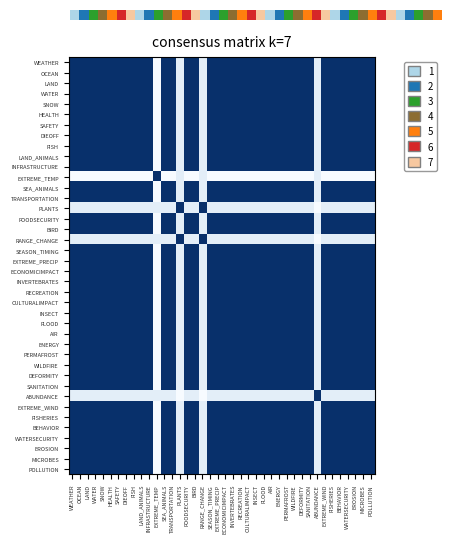

Reading left to right, list all the values displayed in this chart.

WEATHER: WEATHER=1.0	OCEAN=1.0	LAND=1.0	WATER=1.0	SNOW=1.0	HEALTH=1.0	SAFETY=1.0	DIEOFF=1.0	FISH=1.0	LAND_ANIMALS=1.0	INFRASTRUCTURE=1.0	EXTREME_TEMP=0.0	SEA_ANIMALS=1.0	TRANSPORTATION=1.0	PLANTS=0.1	FOODSECURITY=1.0	BIRD=1.0	RANGE_CHANGE=0.1	SEASON_TIMING=1.0	EXTREME_PRECIP=1.0	ECONOMICIMPACT=1.0	INVERTEBRATES=1.0	RECREATION=1.0	CULTURALIMPACT=1.0	INSECT=1.0	FLOOD=1.0	AIR=1.0	ENERGY=1.0	PERMAFROST=1.0	WILDFIRE=1.0	DEFORMITY=1.0	SANITATION=1.0	ABUNDANCE=0.1	EXTREME_WIND=1.0	FISHERIES=1.0	BEHAVIOR=1.0	WATERSECURITY=1.0	EROSION=1.0	MICROBES=1.0	POLLUTION=1.0
OCEAN: WEATHER=1.0	OCEAN=1.0	LAND=1.0	WATER=1.0	SNOW=1.0	HEALTH=1.0	SAFETY=1.0	DIEOFF=1.0	FISH=1.0	LAND_ANIMALS=1.0	INFRASTRUCTURE=1.0	EXTREME_TEMP=0.0	SEA_ANIMALS=1.0	TRANSPORTATION=1.0	PLANTS=0.1	FOODSECURITY=1.0	BIRD=1.0	RANGE_CHANGE=0.1	SEASON_TIMING=1.0	EXTREME_PRECIP=1.0	ECONOMICIMPACT=1.0	INVERTEBRATES=1.0	RECREATION=1.0	CULTURALIMPACT=1.0	INSECT=1.0	FLOOD=1.0	AIR=1.0	ENERGY=1.0	PERMAFROST=1.0	WILDFIRE=1.0	DEFORMITY=1.0	SANITATION=1.0	ABUNDANCE=0.1	EXTREME_WIND=1.0	FISHERIES=1.0	BEHAVIOR=1.0	WATERSECURITY=1.0	EROSION=1.0	MICROBES=1.0	POLLUTION=1.0
LAND: WEATHER=1.0	OCEAN=1.0	LAND=1.0	WATER=1.0	SNOW=1.0	HEALTH=1.0	SAFETY=1.0	DIEOFF=1.0	FISH=1.0	LAND_ANIMALS=1.0	INFRASTRUCTURE=1.0	EXTREME_TEMP=0.0	SEA_ANIMALS=1.0	TRANSPORTATION=1.0	PLANTS=0.1	FOODSECURITY=1.0	BIRD=1.0	RANGE_CHANGE=0.1	SEASON_TIMING=1.0	EXTREME_PRECIP=1.0	ECONOMICIMPACT=1.0	INVERTEBRATES=1.0	RECREATION=1.0	CULTURALIMPACT=1.0	INSECT=1.0	FLOOD=1.0	AIR=1.0	ENERGY=1.0	PERMAFROST=1.0	WILDFIRE=1.0	DEFORMITY=1.0	SANITATION=1.0	ABUNDANCE=0.1	EXTREME_WIND=1.0	FISHERIES=1.0	BEHAVIOR=1.0	WATERSECURITY=1.0	EROSION=1.0	MICROBES=1.0	POLLUTION=1.0
WATER: WEATHER=1.0	OCEAN=1.0	LAND=1.0	WATER=1.0	SNOW=1.0	HEALTH=1.0	SAFETY=1.0	DIEOFF=1.0	FISH=1.0	LAND_ANIMALS=1.0	INFRASTRUCTURE=1.0	EXTREME_TEMP=0.0	SEA_ANIMALS=1.0	TRANSPORTATION=1.0	PLANTS=0.1	FOODSECURITY=1.0	BIRD=1.0	RANGE_CHANGE=0.1	SEASON_TIMING=1.0	EXTREME_PRECIP=1.0	ECONOMICIMPACT=1.0	INVERTEBRATES=1.0	RECREATION=1.0	CULTURALIMPACT=1.0	INSECT=1.0	FLOOD=1.0	AIR=1.0	ENERGY=1.0	PERMAFROST=1.0	WILDFIRE=1.0	DEFORMITY=1.0	SANITATION=1.0	ABUNDANCE=0.1	EXTREME_WIND=1.0	FISHERIES=1.0	BEHAVIOR=1.0	WATERSECURITY=1.0	EROSION=1.0	MICROBES=1.0	POLLUTION=1.0
SNOW: WEATHER=1.0	OCEAN=1.0	LAND=1.0	WATER=1.0	SNOW=1.0	HEALTH=1.0	SAFETY=1.0	DIEOFF=1.0	FISH=1.0	LAND_ANIMALS=1.0	INFRASTRUCTURE=1.0	EXTREME_TEMP=0.0	SEA_ANIMALS=1.0	TRANSPORTATION=1.0	PLANTS=0.1	FOODSECURITY=1.0	BIRD=1.0	RANGE_CHANGE=0.1	SEASON_TIMING=1.0	EXTREME_PRECIP=1.0	ECONOMICIMPACT=1.0	INVERTEBRATES=1.0	RECREATION=1.0	CULTURALIMPACT=1.0	INSECT=1.0	FLOOD=1.0	AIR=1.0	ENERGY=1.0	PERMAFROST=1.0	WILDFIRE=1.0	DEFORMITY=1.0	SANITATION=1.0	ABUNDANCE=0.1	EXTREME_WIND=1.0	FISHERIES=1.0	BEHAVIOR=1.0	WATERSECURITY=1.0	EROSION=1.0	MICROBES=1.0	POLLUTION=1.0
HEALTH: WEATHER=1.0	OCEAN=1.0	LAND=1.0	WATER=1.0	SNOW=1.0	HEALTH=1.0	SAFETY=1.0	DIEOFF=1.0	FISH=1.0	LAND_ANIMALS=1.0	INFRASTRUCTURE=1.0	EXTREME_TEMP=0.0	SEA_ANIMALS=1.0	TRANSPORTATION=1.0	PLANTS=0.1	FOODSECURITY=1.0	BIRD=1.0	RANGE_CHANGE=0.1	SEASON_TIMING=1.0	EXTREME_PRECIP=1.0	ECONOMICIMPACT=1.0	INVERTEBRATES=1.0	RECREATION=1.0	CULTURALIMPACT=1.0	INSECT=1.0	FLOOD=1.0	AIR=1.0	ENERGY=1.0	PERMAFROST=1.0	WILDFIRE=1.0	DEFORMITY=1.0	SANITATION=1.0	ABUNDANCE=0.1	EXTREME_WIND=1.0	FISHERIES=1.0	BEHAVIOR=1.0	WATERSECURITY=1.0	EROSION=1.0	MICROBES=1.0	POLLUTION=1.0
SAFETY: WEATHER=1.0	OCEAN=1.0	LAND=1.0	WATER=1.0	SNOW=1.0	HEALTH=1.0	SAFETY=1.0	DIEOFF=1.0	FISH=1.0	LAND_ANIMALS=1.0	INFRASTRUCTURE=1.0	EXTREME_TEMP=0.0	SEA_ANIMALS=1.0	TRANSPORTATION=1.0	PLANTS=0.1	FOODSECURITY=1.0	BIRD=1.0	RANGE_CHANGE=0.1	SEASON_TIMING=1.0	EXTREME_PRECIP=1.0	ECONOMICIMPACT=1.0	INVERTEBRATES=1.0	RECREATION=1.0	CULTURALIMPACT=1.0	INSECT=1.0	FLOOD=1.0	AIR=1.0	ENERGY=1.0	PERMAFROST=1.0	WILDFIRE=1.0	DEFORMITY=1.0	SANITATION=1.0	ABUNDANCE=0.1	EXTREME_WIND=1.0	FISHERIES=1.0	BEHAVIOR=1.0	WATERSECURITY=1.0	EROSION=1.0	MICROBES=1.0	POLLUTION=1.0
DIEOFF: WEATHER=1.0	OCEAN=1.0	LAND=1.0	WATER=1.0	SNOW=1.0	HEALTH=1.0	SAFETY=1.0	DIEOFF=1.0	FISH=1.0	LAND_ANIMALS=1.0	INFRASTRUCTURE=1.0	EXTREME_TEMP=0.0	SEA_ANIMALS=1.0	TRANSPORTATION=1.0	PLANTS=0.1	FOODSECURITY=1.0	BIRD=1.0	RANGE_CHANGE=0.1	SEASON_TIMING=1.0	EXTREME_PRECIP=1.0	ECONOMICIMPACT=1.0	INVERTEBRATES=1.0	RECREATION=1.0	CULTURALIMPACT=1.0	INSECT=1.0	FLOOD=1.0	AIR=1.0	ENERGY=1.0	PERMAFROST=1.0	WILDFIRE=1.0	DEFORMITY=1.0	SANITATION=1.0	ABUNDANCE=0.1	EXTREME_WIND=1.0	FISHERIES=1.0	BEHAVIOR=1.0	WATERSECURITY=1.0	EROSION=1.0	MICROBES=1.0	POLLUTION=1.0
FISH: WEATHER=1.0	OCEAN=1.0	LAND=1.0	WATER=1.0	SNOW=1.0	HEALTH=1.0	SAFETY=1.0	DIEOFF=1.0	FISH=1.0	LAND_ANIMALS=1.0	INFRASTRUCTURE=1.0	EXTREME_TEMP=0.0	SEA_ANIMALS=1.0	TRANSPORTATION=1.0	PLANTS=0.1	FOODSECURITY=1.0	BIRD=1.0	RANGE_CHANGE=0.1	SEASON_TIMING=1.0	EXTREME_PRECIP=1.0	ECONOMICIMPACT=1.0	INVERTEBRATES=1.0	RECREATION=1.0	CULTURALIMPACT=1.0	INSECT=1.0	FLOOD=1.0	AIR=1.0	ENERGY=1.0	PERMAFROST=1.0	WILDFIRE=1.0	DEFORMITY=1.0	SANITATION=1.0	ABUNDANCE=0.1	EXTREME_WIND=1.0	FISHERIES=1.0	BEHAVIOR=1.0	WATERSECURITY=1.0	EROSION=1.0	MICROBES=1.0	POLLUTION=1.0
LAND_ANIMALS: WEATHER=1.0	OCEAN=1.0	LAND=1.0	WATER=1.0	SNOW=1.0	HEALTH=1.0	SAFETY=1.0	DIEOFF=1.0	FISH=1.0	LAND_ANIMALS=1.0	INFRASTRUCTURE=1.0	EXTREME_TEMP=0.0	SEA_ANIMALS=1.0	TRANSPORTATION=1.0	PLANTS=0.1	FOODSECURITY=1.0	BIRD=1.0	RANGE_CHANGE=0.1	SEASON_TIMING=1.0	EXTREME_PRECIP=1.0	ECONOMICIMPACT=1.0	INVERTEBRATES=1.0	RECREATION=1.0	CULTURALIMPACT=1.0	INSECT=1.0	FLOOD=1.0	AIR=1.0	ENERGY=1.0	PERMAFROST=1.0	WILDFIRE=1.0	DEFORMITY=1.0	SANITATION=1.0	ABUNDANCE=0.1	EXTREME_WIND=1.0	FISHERIES=1.0	BEHAVIOR=1.0	WATERSECURITY=1.0	EROSION=1.0	MICROBES=1.0	POLLUTION=1.0
INFRASTRUCTURE: WEATHER=1.0	OCEAN=1.0	LAND=1.0	WATER=1.0	SNOW=1.0	HEALTH=1.0	SAFETY=1.0	DIEOFF=1.0	FISH=1.0	LAND_ANIMALS=1.0	INFRASTRUCTURE=1.0	EXTREME_TEMP=0.0	SEA_ANIMALS=1.0	TRANSPORTATION=1.0	PLANTS=0.1	FOODSECURITY=1.0	BIRD=1.0	RANGE_CHANGE=0.1	SEASON_TIMING=1.0	EXTREME_PRECIP=1.0	ECONOMICIMPACT=1.0	INVERTEBRATES=1.0	RECREATION=1.0	CULTURALIMPACT=1.0	INSECT=1.0	FLOOD=1.0	AIR=1.0	ENERGY=1.0	PERMAFROST=1.0	WILDFIRE=1.0	DEFORMITY=1.0	SANITATION=1.0	ABUNDANCE=0.1	EXTREME_WIND=1.0	FISHERIES=1.0	BEHAVIOR=1.0	WATERSECURITY=1.0	EROSION=1.0	MICROBES=1.0	POLLUTION=1.0
EXTREME_TEMP: WEATHER=0.0	OCEAN=0.0	LAND=0.0	WATER=0.0	SNOW=0.0	HEALTH=0.0	SAFETY=0.0	DIEOFF=0.0	FISH=0.0	LAND_ANIMALS=0.0	INFRASTRUCTURE=0.0	EXTREME_TEMP=1.0	SEA_ANIMALS=0.0	TRANSPORTATION=0.0	PLANTS=0.1	FOODSECURITY=0.0	BIRD=0.0	RANGE_CHANGE=0.1	SEASON_TIMING=0.0	EXTREME_PRECIP=0.0	ECONOMICIMPACT=0.0	INVERTEBRATES=0.0	RECREATION=0.0	CULTURALIMPACT=0.0	INSECT=0.0	FLOOD=0.0	AIR=0.0	ENERGY=0.0	PERMAFROST=0.0	WILDFIRE=0.0	DEFORMITY=0.0	SANITATION=0.0	ABUNDANCE=0.1	EXTREME_WIND=0.0	FISHERIES=0.0	BEHAVIOR=0.0	WATERSECURITY=0.0	EROSION=0.0	MICROBES=0.0	POLLUTION=0.0
SEA_ANIMALS: WEATHER=1.0	OCEAN=1.0	LAND=1.0	WATER=1.0	SNOW=1.0	HEALTH=1.0	SAFETY=1.0	DIEOFF=1.0	FISH=1.0	LAND_ANIMALS=1.0	INFRASTRUCTURE=1.0	EXTREME_TEMP=0.0	SEA_ANIMALS=1.0	TRANSPORTATION=1.0	PLANTS=0.1	FOODSECURITY=1.0	BIRD=1.0	RANGE_CHANGE=0.1	SEASON_TIMING=1.0	EXTREME_PRECIP=1.0	ECONOMICIMPACT=1.0	INVERTEBRATES=1.0	RECREATION=1.0	CULTURALIMPACT=1.0	INSECT=1.0	FLOOD=1.0	AIR=1.0	ENERGY=1.0	PERMAFROST=1.0	WILDFIRE=1.0	DEFORMITY=1.0	SANITATION=1.0	ABUNDANCE=0.1	EXTREME_WIND=1.0	FISHERIES=1.0	BEHAVIOR=1.0	WATERSECURITY=1.0	EROSION=1.0	MICROBES=1.0	POLLUTION=1.0
TRANSPORTATION: WEATHER=1.0	OCEAN=1.0	LAND=1.0	WATER=1.0	SNOW=1.0	HEALTH=1.0	SAFETY=1.0	DIEOFF=1.0	FISH=1.0	LAND_ANIMALS=1.0	INFRASTRUCTURE=1.0	EXTREME_TEMP=0.0	SEA_ANIMALS=1.0	TRANSPORTATION=1.0	PLANTS=0.1	FOODSECURITY=1.0	BIRD=1.0	RANGE_CHANGE=0.1	SEASON_TIMING=1.0	EXTREME_PRECIP=1.0	ECONOMICIMPACT=1.0	INVERTEBRATES=1.0	RECREATION=1.0	CULTURALIMPACT=1.0	INSECT=1.0	FLOOD=1.0	AIR=1.0	ENERGY=1.0	PERMAFROST=1.0	WILDFIRE=1.0	DEFORMITY=1.0	SANITATION=1.0	ABUNDANCE=0.1	EXTREME_WIND=1.0	FISHERIES=1.0	BEHAVIOR=1.0	WATERSECURITY=1.0	EROSION=1.0	MICROBES=1.0	POLLUTION=1.0
PLANTS: WEATHER=0.1	OCEAN=0.1	LAND=0.1	WATER=0.1	SNOW=0.1	HEALTH=0.1	SAFETY=0.1	DIEOFF=0.1	FISH=0.1	LAND_ANIMALS=0.1	INFRASTRUCTURE=0.1	EXTREME_TEMP=0.1	SEA_ANIMALS=0.1	TRANSPORTATION=0.1	PLANTS=1.0	FOODSECURITY=0.1	BIRD=0.1	RANGE_CHANGE=1.0	SEASON_TIMING=0.1	EXTREME_PRECIP=0.1	ECONOMICIMPACT=0.1	INVERTEBRATES=0.1	RECREATION=0.1	CULTURALIMPACT=0.1	INSECT=0.1	FLOOD=0.1	AIR=0.1	ENERGY=0.1	PERMAFROST=0.1	WILDFIRE=0.1	DEFORMITY=0.1	SANITATION=0.1	ABUNDANCE=0.0	EXTREME_WIND=0.1	FISHERIES=0.1	BEHAVIOR=0.1	WATERSECURITY=0.1	EROSION=0.1	MICROBES=0.1	POLLUTION=0.1
FOODSECURITY: WEATHER=1.0	OCEAN=1.0	LAND=1.0	WATER=1.0	SNOW=1.0	HEALTH=1.0	SAFETY=1.0	DIEOFF=1.0	FISH=1.0	LAND_ANIMALS=1.0	INFRASTRUCTURE=1.0	EXTREME_TEMP=0.0	SEA_ANIMALS=1.0	TRANSPORTATION=1.0	PLANTS=0.1	FOODSECURITY=1.0	BIRD=1.0	RANGE_CHANGE=0.1	SEASON_TIMING=1.0	EXTREME_PRECIP=1.0	ECONOMICIMPACT=1.0	INVERTEBRATES=1.0	RECREATION=1.0	CULTURALIMPACT=1.0	INSECT=1.0	FLOOD=1.0	AIR=1.0	ENERGY=1.0	PERMAFROST=1.0	WILDFIRE=1.0	DEFORMITY=1.0	SANITATION=1.0	ABUNDANCE=0.1	EXTREME_WIND=1.0	FISHERIES=1.0	BEHAVIOR=1.0	WATERSECURITY=1.0	EROSION=1.0	MICROBES=1.0	POLLUTION=1.0
BIRD: WEATHER=1.0	OCEAN=1.0	LAND=1.0	WATER=1.0	SNOW=1.0	HEALTH=1.0	SAFETY=1.0	DIEOFF=1.0	FISH=1.0	LAND_ANIMALS=1.0	INFRASTRUCTURE=1.0	EXTREME_TEMP=0.0	SEA_ANIMALS=1.0	TRANSPORTATION=1.0	PLANTS=0.1	FOODSECURITY=1.0	BIRD=1.0	RANGE_CHANGE=0.1	SEASON_TIMING=1.0	EXTREME_PRECIP=1.0	ECONOMICIMPACT=1.0	INVERTEBRATES=1.0	RECREATION=1.0	CULTURALIMPACT=1.0	INSECT=1.0	FLOOD=1.0	AIR=1.0	ENERGY=1.0	PERMAFROST=1.0	WILDFIRE=1.0	DEFORMITY=1.0	SANITATION=1.0	ABUNDANCE=0.1	EXTREME_WIND=1.0	FISHERIES=1.0	BEHAVIOR=1.0	WATERSECURITY=1.0	EROSION=1.0	MICROBES=1.0	POLLUTION=1.0
RANGE_CHANGE: WEATHER=0.1	OCEAN=0.1	LAND=0.1	WATER=0.1	SNOW=0.1	HEALTH=0.1	SAFETY=0.1	DIEOFF=0.1	FISH=0.1	LAND_ANIMALS=0.1	INFRASTRUCTURE=0.1	EXTREME_TEMP=0.1	SEA_ANIMALS=0.1	TRANSPORTATION=0.1	PLANTS=1.0	FOODSECURITY=0.1	BIRD=0.1	RANGE_CHANGE=1.0	SEASON_TIMING=0.1	EXTREME_PRECIP=0.1	ECONOMICIMPACT=0.1	INVERTEBRATES=0.1	RECREATION=0.1	CULTURALIMPACT=0.1	INSECT=0.1	FLOOD=0.1	AIR=0.1	ENERGY=0.1	PERMAFROST=0.1	WILDFIRE=0.1	DEFORMITY=0.1	SANITATION=0.1	ABUNDANCE=0.0	EXTREME_WIND=0.1	FISHERIES=0.1	BEHAVIOR=0.1	WATERSECURITY=0.1	EROSION=0.1	MICROBES=0.1	POLLUTION=0.1
SEASON_TIMING: WEATHER=1.0	OCEAN=1.0	LAND=1.0	WATER=1.0	SNOW=1.0	HEALTH=1.0	SAFETY=1.0	DIEOFF=1.0	FISH=1.0	LAND_ANIMALS=1.0	INFRASTRUCTURE=1.0	EXTREME_TEMP=0.0	SEA_ANIMALS=1.0	TRANSPORTATION=1.0	PLANTS=0.1	FOODSECURITY=1.0	BIRD=1.0	RANGE_CHANGE=0.1	SEASON_TIMING=1.0	EXTREME_PRECIP=1.0	ECONOMICIMPACT=1.0	INVERTEBRATES=1.0	RECREATION=1.0	CULTURALIMPACT=1.0	INSECT=1.0	FLOOD=1.0	AIR=1.0	ENERGY=1.0	PERMAFROST=1.0	WILDFIRE=1.0	DEFORMITY=1.0	SANITATION=1.0	ABUNDANCE=0.1	EXTREME_WIND=1.0	FISHERIES=1.0	BEHAVIOR=1.0	WATERSECURITY=1.0	EROSION=1.0	MICROBES=1.0	POLLUTION=1.0
EXTREME_PRECIP: WEATHER=1.0	OCEAN=1.0	LAND=1.0	WATER=1.0	SNOW=1.0	HEALTH=1.0	SAFETY=1.0	DIEOFF=1.0	FISH=1.0	LAND_ANIMALS=1.0	INFRASTRUCTURE=1.0	EXTREME_TEMP=0.0	SEA_ANIMALS=1.0	TRANSPORTATION=1.0	PLANTS=0.1	FOODSECURITY=1.0	BIRD=1.0	RANGE_CHANGE=0.1	SEASON_TIMING=1.0	EXTREME_PRECIP=1.0	ECONOMICIMPACT=1.0	INVERTEBRATES=1.0	RECREATION=1.0	CULTURALIMPACT=1.0	INSECT=1.0	FLOOD=1.0	AIR=1.0	ENERGY=1.0	PERMAFROST=1.0	WILDFIRE=1.0	DEFORMITY=1.0	SANITATION=1.0	ABUNDANCE=0.1	EXTREME_WIND=1.0	FISHERIES=1.0	BEHAVIOR=1.0	WATERSECURITY=1.0	EROSION=1.0	MICROBES=1.0	POLLUTION=1.0
ECONOMICIMPACT: WEATHER=1.0	OCEAN=1.0	LAND=1.0	WATER=1.0	SNOW=1.0	HEALTH=1.0	SAFETY=1.0	DIEOFF=1.0	FISH=1.0	LAND_ANIMALS=1.0	INFRASTRUCTURE=1.0	EXTREME_TEMP=0.0	SEA_ANIMALS=1.0	TRANSPORTATION=1.0	PLANTS=0.1	FOODSECURITY=1.0	BIRD=1.0	RANGE_CHANGE=0.1	SEASON_TIMING=1.0	EXTREME_PRECIP=1.0	ECONOMICIMPACT=1.0	INVERTEBRATES=1.0	RECREATION=1.0	CULTURALIMPACT=1.0	INSECT=1.0	FLOOD=1.0	AIR=1.0	ENERGY=1.0	PERMAFROST=1.0	WILDFIRE=1.0	DEFORMITY=1.0	SANITATION=1.0	ABUNDANCE=0.1	EXTREME_WIND=1.0	FISHERIES=1.0	BEHAVIOR=1.0	WATERSECURITY=1.0	EROSION=1.0	MICROBES=1.0	POLLUTION=1.0
INVERTEBRATES: WEATHER=1.0	OCEAN=1.0	LAND=1.0	WATER=1.0	SNOW=1.0	HEALTH=1.0	SAFETY=1.0	DIEOFF=1.0	FISH=1.0	LAND_ANIMALS=1.0	INFRASTRUCTURE=1.0	EXTREME_TEMP=0.0	SEA_ANIMALS=1.0	TRANSPORTATION=1.0	PLANTS=0.1	FOODSECURITY=1.0	BIRD=1.0	RANGE_CHANGE=0.1	SEASON_TIMING=1.0	EXTREME_PRECIP=1.0	ECONOMICIMPACT=1.0	INVERTEBRATES=1.0	RECREATION=1.0	CULTURALIMPACT=1.0	INSECT=1.0	FLOOD=1.0	AIR=1.0	ENERGY=1.0	PERMAFROST=1.0	WILDFIRE=1.0	DEFORMITY=1.0	SANITATION=1.0	ABUNDANCE=0.1	EXTREME_WIND=1.0	FISHERIES=1.0	BEHAVIOR=1.0	WATERSECURITY=1.0	EROSION=1.0	MICROBES=1.0	POLLUTION=1.0
RECREATION: WEATHER=1.0	OCEAN=1.0	LAND=1.0	WATER=1.0	SNOW=1.0	HEALTH=1.0	SAFETY=1.0	DIEOFF=1.0	FISH=1.0	LAND_ANIMALS=1.0	INFRASTRUCTURE=1.0	EXTREME_TEMP=0.0	SEA_ANIMALS=1.0	TRANSPORTATION=1.0	PLANTS=0.1	FOODSECURITY=1.0	BIRD=1.0	RANGE_CHANGE=0.1	SEASON_TIMING=1.0	EXTREME_PRECIP=1.0	ECONOMICIMPACT=1.0	INVERTEBRATES=1.0	RECREATION=1.0	CULTURALIMPACT=1.0	INSECT=1.0	FLOOD=1.0	AIR=1.0	ENERGY=1.0	PERMAFROST=1.0	WILDFIRE=1.0	DEFORMITY=1.0	SANITATION=1.0	ABUNDANCE=0.1	EXTREME_WIND=1.0	FISHERIES=1.0	BEHAVIOR=1.0	WATERSECURITY=1.0	EROSION=1.0	MICROBES=1.0	POLLUTION=1.0
CULTURALIMPACT: WEATHER=1.0	OCEAN=1.0	LAND=1.0	WATER=1.0	SNOW=1.0	HEALTH=1.0	SAFETY=1.0	DIEOFF=1.0	FISH=1.0	LAND_ANIMALS=1.0	INFRASTRUCTURE=1.0	EXTREME_TEMP=0.0	SEA_ANIMALS=1.0	TRANSPORTATION=1.0	PLANTS=0.1	FOODSECURITY=1.0	BIRD=1.0	RANGE_CHANGE=0.1	SEASON_TIMING=1.0	EXTREME_PRECIP=1.0	ECONOMICIMPACT=1.0	INVERTEBRATES=1.0	RECREATION=1.0	CULTURALIMPACT=1.0	INSECT=1.0	FLOOD=1.0	AIR=1.0	ENERGY=1.0	PERMAFROST=1.0	WILDFIRE=1.0	DEFORMITY=1.0	SANITATION=1.0	ABUNDANCE=0.1	EXTREME_WIND=1.0	FISHERIES=1.0	BEHAVIOR=1.0	WATERSECURITY=1.0	EROSION=1.0	MICROBES=1.0	POLLUTION=1.0
INSECT: WEATHER=1.0	OCEAN=1.0	LAND=1.0	WATER=1.0	SNOW=1.0	HEALTH=1.0	SAFETY=1.0	DIEOFF=1.0	FISH=1.0	LAND_ANIMALS=1.0	INFRASTRUCTURE=1.0	EXTREME_TEMP=0.0	SEA_ANIMALS=1.0	TRANSPORTATION=1.0	PLANTS=0.1	FOODSECURITY=1.0	BIRD=1.0	RANGE_CHANGE=0.1	SEASON_TIMING=1.0	EXTREME_PRECIP=1.0	ECONOMICIMPACT=1.0	INVERTEBRATES=1.0	RECREATION=1.0	CULTURALIMPACT=1.0	INSECT=1.0	FLOOD=1.0	AIR=1.0	ENERGY=1.0	PERMAFROST=1.0	WILDFIRE=1.0	DEFORMITY=1.0	SANITATION=1.0	ABUNDANCE=0.1	EXTREME_WIND=1.0	FISHERIES=1.0	BEHAVIOR=1.0	WATERSECURITY=1.0	EROSION=1.0	MICROBES=1.0	POLLUTION=1.0
FLOOD: WEATHER=1.0	OCEAN=1.0	LAND=1.0	WATER=1.0	SNOW=1.0	HEALTH=1.0	SAFETY=1.0	DIEOFF=1.0	FISH=1.0	LAND_ANIMALS=1.0	INFRASTRUCTURE=1.0	EXTREME_TEMP=0.0	SEA_ANIMALS=1.0	TRANSPORTATION=1.0	PLANTS=0.1	FOODSECURITY=1.0	BIRD=1.0	RANGE_CHANGE=0.1	SEASON_TIMING=1.0	EXTREME_PRECIP=1.0	ECONOMICIMPACT=1.0	INVERTEBRATES=1.0	RECREATION=1.0	CULTURALIMPACT=1.0	INSECT=1.0	FLOOD=1.0	AIR=1.0	ENERGY=1.0	PERMAFROST=1.0	WILDFIRE=1.0	DEFORMITY=1.0	SANITATION=1.0	ABUNDANCE=0.1	EXTREME_WIND=1.0	FISHERIES=1.0	BEHAVIOR=1.0	WATERSECURITY=1.0	EROSION=1.0	MICROBES=1.0	POLLUTION=1.0
AIR: WEATHER=1.0	OCEAN=1.0	LAND=1.0	WATER=1.0	SNOW=1.0	HEALTH=1.0	SAFETY=1.0	DIEOFF=1.0	FISH=1.0	LAND_ANIMALS=1.0	INFRASTRUCTURE=1.0	EXTREME_TEMP=0.0	SEA_ANIMALS=1.0	TRANSPORTATION=1.0	PLANTS=0.1	FOODSECURITY=1.0	BIRD=1.0	RANGE_CHANGE=0.1	SEASON_TIMING=1.0	EXTREME_PRECIP=1.0	ECONOMICIMPACT=1.0	INVERTEBRATES=1.0	RECREATION=1.0	CULTURALIMPACT=1.0	INSECT=1.0	FLOOD=1.0	AIR=1.0	ENERGY=1.0	PERMAFROST=1.0	WILDFIRE=1.0	DEFORMITY=1.0	SANITATION=1.0	ABUNDANCE=0.1	EXTREME_WIND=1.0	FISHERIES=1.0	BEHAVIOR=1.0	WATERSECURITY=1.0	EROSION=1.0	MICROBES=1.0	POLLUTION=1.0
ENERGY: WEATHER=1.0	OCEAN=1.0	LAND=1.0	WATER=1.0	SNOW=1.0	HEALTH=1.0	SAFETY=1.0	DIEOFF=1.0	FISH=1.0	LAND_ANIMALS=1.0	INFRASTRUCTURE=1.0	EXTREME_TEMP=0.0	SEA_ANIMALS=1.0	TRANSPORTATION=1.0	PLANTS=0.1	FOODSECURITY=1.0	BIRD=1.0	RANGE_CHANGE=0.1	SEASON_TIMING=1.0	EXTREME_PRECIP=1.0	ECONOMICIMPACT=1.0	INVERTEBRATES=1.0	RECREATION=1.0	CULTURALIMPACT=1.0	INSECT=1.0	FLOOD=1.0	AIR=1.0	ENERGY=1.0	PERMAFROST=1.0	WILDFIRE=1.0	DEFORMITY=1.0	SANITATION=1.0	ABUNDANCE=0.1	EXTREME_WIND=1.0	FISHERIES=1.0	BEHAVIOR=1.0	WATERSECURITY=1.0	EROSION=1.0	MICROBES=1.0	POLLUTION=1.0
PERMAFROST: WEATHER=1.0	OCEAN=1.0	LAND=1.0	WATER=1.0	SNOW=1.0	HEALTH=1.0	SAFETY=1.0	DIEOFF=1.0	FISH=1.0	LAND_ANIMALS=1.0	INFRASTRUCTURE=1.0	EXTREME_TEMP=0.0	SEA_ANIMALS=1.0	TRANSPORTATION=1.0	PLANTS=0.1	FOODSECURITY=1.0	BIRD=1.0	RANGE_CHANGE=0.1	SEASON_TIMING=1.0	EXTREME_PRECIP=1.0	ECONOMICIMPACT=1.0	INVERTEBRATES=1.0	RECREATION=1.0	CULTURALIMPACT=1.0	INSECT=1.0	FLOOD=1.0	AIR=1.0	ENERGY=1.0	PERMAFROST=1.0	WILDFIRE=1.0	DEFORMITY=1.0	SANITATION=1.0	ABUNDANCE=0.1	EXTREME_WIND=1.0	FISHERIES=1.0	BEHAVIOR=1.0	WATERSECURITY=1.0	EROSION=1.0	MICROBES=1.0	POLLUTION=1.0
WILDFIRE: WEATHER=1.0	OCEAN=1.0	LAND=1.0	WATER=1.0	SNOW=1.0	HEALTH=1.0	SAFETY=1.0	DIEOFF=1.0	FISH=1.0	LAND_ANIMALS=1.0	INFRASTRUCTURE=1.0	EXTREME_TEMP=0.0	SEA_ANIMALS=1.0	TRANSPORTATION=1.0	PLANTS=0.1	FOODSECURITY=1.0	BIRD=1.0	RANGE_CHANGE=0.1	SEASON_TIMING=1.0	EXTREME_PRECIP=1.0	ECONOMICIMPACT=1.0	INVERTEBRATES=1.0	RECREATION=1.0	CULTURALIMPACT=1.0	INSECT=1.0	FLOOD=1.0	AIR=1.0	ENERGY=1.0	PERMAFROST=1.0	WILDFIRE=1.0	DEFORMITY=1.0	SANITATION=1.0	ABUNDANCE=0.1	EXTREME_WIND=1.0	FISHERIES=1.0	BEHAVIOR=1.0	WATERSECURITY=1.0	EROSION=1.0	MICROBES=1.0	POLLUTION=1.0
DEFORMITY: WEATHER=1.0	OCEAN=1.0	LAND=1.0	WATER=1.0	SNOW=1.0	HEALTH=1.0	SAFETY=1.0	DIEOFF=1.0	FISH=1.0	LAND_ANIMALS=1.0	INFRASTRUCTURE=1.0	EXTREME_TEMP=0.0	SEA_ANIMALS=1.0	TRANSPORTATION=1.0	PLANTS=0.1	FOODSECURITY=1.0	BIRD=1.0	RANGE_CHANGE=0.1	SEASON_TIMING=1.0	EXTREME_PRECIP=1.0	ECONOMICIMPACT=1.0	INVERTEBRATES=1.0	RECREATION=1.0	CULTURALIMPACT=1.0	INSECT=1.0	FLOOD=1.0	AIR=1.0	ENERGY=1.0	PERMAFROST=1.0	WILDFIRE=1.0	DEFORMITY=1.0	SANITATION=1.0	ABUNDANCE=0.1	EXTREME_WIND=1.0	FISHERIES=1.0	BEHAVIOR=1.0	WATERSECURITY=1.0	EROSION=1.0	MICROBES=1.0	POLLUTION=1.0
SANITATION: WEATHER=1.0	OCEAN=1.0	LAND=1.0	WATER=1.0	SNOW=1.0	HEALTH=1.0	SAFETY=1.0	DIEOFF=1.0	FISH=1.0	LAND_ANIMALS=1.0	INFRASTRUCTURE=1.0	EXTREME_TEMP=0.0	SEA_ANIMALS=1.0	TRANSPORTATION=1.0	PLANTS=0.1	FOODSECURITY=1.0	BIRD=1.0	RANGE_CHANGE=0.1	SEASON_TIMING=1.0	EXTREME_PRECIP=1.0	ECONOMICIMPACT=1.0	INVERTEBRATES=1.0	RECREATION=1.0	CULTURALIMPACT=1.0	INSECT=1.0	FLOOD=1.0	AIR=1.0	ENERGY=1.0	PERMAFROST=1.0	WILDFIRE=1.0	DEFORMITY=1.0	SANITATION=1.0	ABUNDANCE=0.1	EXTREME_WIND=1.0	FISHERIES=1.0	BEHAVIOR=1.0	WATERSECURITY=1.0	EROSION=1.0	MICROBES=1.0	POLLUTION=1.0
ABUNDANCE: WEATHER=0.1	OCEAN=0.1	LAND=0.1	WATER=0.1	SNOW=0.1	HEALTH=0.1	SAFETY=0.1	DIEOFF=0.1	FISH=0.1	LAND_ANIMALS=0.1	INFRASTRUCTURE=0.1	EXTREME_TEMP=0.1	SEA_ANIMALS=0.1	TRANSPORTATION=0.1	PLANTS=0.0	FOODSECURITY=0.1	BIRD=0.1	RANGE_CHANGE=0.0	SEASON_TIMING=0.1	EXTREME_PRECIP=0.1	ECONOMICIMPACT=0.1	INVERTEBRATES=0.1	RECREATION=0.1	CULTURALIMPACT=0.1	INSECT=0.1	FLOOD=0.1	AIR=0.1	ENERGY=0.1	PERMAFROST=0.1	WILDFIRE=0.1	DEFORMITY=0.1	SANITATION=0.1	ABUNDANCE=1.0	EXTREME_WIND=0.1	FISHERIES=0.1	BEHAVIOR=0.1	WATERSECURITY=0.1	EROSION=0.1	MICROBES=0.1	POLLUTION=0.1
EXTREME_WIND: WEATHER=1.0	OCEAN=1.0	LAND=1.0	WATER=1.0	SNOW=1.0	HEALTH=1.0	SAFETY=1.0	DIEOFF=1.0	FISH=1.0	LAND_ANIMALS=1.0	INFRASTRUCTURE=1.0	EXTREME_TEMP=0.0	SEA_ANIMALS=1.0	TRANSPORTATION=1.0	PLANTS=0.1	FOODSECURITY=1.0	BIRD=1.0	RANGE_CHANGE=0.1	SEASON_TIMING=1.0	EXTREME_PRECIP=1.0	ECONOMICIMPACT=1.0	INVERTEBRATES=1.0	RECREATION=1.0	CULTURALIMPACT=1.0	INSECT=1.0	FLOOD=1.0	AIR=1.0	ENERGY=1.0	PERMAFROST=1.0	WILDFIRE=1.0	DEFORMITY=1.0	SANITATION=1.0	ABUNDANCE=0.1	EXTREME_WIND=1.0	FISHERIES=1.0	BEHAVIOR=1.0	WATERSECURITY=1.0	EROSION=1.0	MICROBES=1.0	POLLUTION=1.0
FISHERIES: WEATHER=1.0	OCEAN=1.0	LAND=1.0	WATER=1.0	SNOW=1.0	HEALTH=1.0	SAFETY=1.0	DIEOFF=1.0	FISH=1.0	LAND_ANIMALS=1.0	INFRASTRUCTURE=1.0	EXTREME_TEMP=0.0	SEA_ANIMALS=1.0	TRANSPORTATION=1.0	PLANTS=0.1	FOODSECURITY=1.0	BIRD=1.0	RANGE_CHANGE=0.1	SEASON_TIMING=1.0	EXTREME_PRECIP=1.0	ECONOMICIMPACT=1.0	INVERTEBRATES=1.0	RECREATION=1.0	CULTURALIMPACT=1.0	INSECT=1.0	FLOOD=1.0	AIR=1.0	ENERGY=1.0	PERMAFROST=1.0	WILDFIRE=1.0	DEFORMITY=1.0	SANITATION=1.0	ABUNDANCE=0.1	EXTREME_WIND=1.0	FISHERIES=1.0	BEHAVIOR=1.0	WATERSECURITY=1.0	EROSION=1.0	MICROBES=1.0	POLLUTION=1.0
BEHAVIOR: WEATHER=1.0	OCEAN=1.0	LAND=1.0	WATER=1.0	SNOW=1.0	HEALTH=1.0	SAFETY=1.0	DIEOFF=1.0	FISH=1.0	LAND_ANIMALS=1.0	INFRASTRUCTURE=1.0	EXTREME_TEMP=0.0	SEA_ANIMALS=1.0	TRANSPORTATION=1.0	PLANTS=0.1	FOODSECURITY=1.0	BIRD=1.0	RANGE_CHANGE=0.1	SEASON_TIMING=1.0	EXTREME_PRECIP=1.0	ECONOMICIMPACT=1.0	INVERTEBRATES=1.0	RECREATION=1.0	CULTURALIMPACT=1.0	INSECT=1.0	FLOOD=1.0	AIR=1.0	ENERGY=1.0	PERMAFROST=1.0	WILDFIRE=1.0	DEFORMITY=1.0	SANITATION=1.0	ABUNDANCE=0.1	EXTREME_WIND=1.0	FISHERIES=1.0	BEHAVIOR=1.0	WATERSECURITY=1.0	EROSION=1.0	MICROBES=1.0	POLLUTION=1.0
WATERSECURITY: WEATHER=1.0	OCEAN=1.0	LAND=1.0	WATER=1.0	SNOW=1.0	HEALTH=1.0	SAFETY=1.0	DIEOFF=1.0	FISH=1.0	LAND_ANIMALS=1.0	INFRASTRUCTURE=1.0	EXTREME_TEMP=0.0	SEA_ANIMALS=1.0	TRANSPORTATION=1.0	PLANTS=0.1	FOODSECURITY=1.0	BIRD=1.0	RANGE_CHANGE=0.1	SEASON_TIMING=1.0	EXTREME_PRECIP=1.0	ECONOMICIMPACT=1.0	INVERTEBRATES=1.0	RECREATION=1.0	CULTURALIMPACT=1.0	INSECT=1.0	FLOOD=1.0	AIR=1.0	ENERGY=1.0	PERMAFROST=1.0	WILDFIRE=1.0	DEFORMITY=1.0	SANITATION=1.0	ABUNDANCE=0.1	EXTREME_WIND=1.0	FISHERIES=1.0	BEHAVIOR=1.0	WATERSECURITY=1.0	EROSION=1.0	MICROBES=1.0	POLLUTION=1.0
EROSION: WEATHER=1.0	OCEAN=1.0	LAND=1.0	WATER=1.0	SNOW=1.0	HEALTH=1.0	SAFETY=1.0	DIEOFF=1.0	FISH=1.0	LAND_ANIMALS=1.0	INFRASTRUCTURE=1.0	EXTREME_TEMP=0.0	SEA_ANIMALS=1.0	TRANSPORTATION=1.0	PLANTS=0.1	FOODSECURITY=1.0	BIRD=1.0	RANGE_CHANGE=0.1	SEASON_TIMING=1.0	EXTREME_PRECIP=1.0	ECONOMICIMPACT=1.0	INVERTEBRATES=1.0	RECREATION=1.0	CULTURALIMPACT=1.0	INSECT=1.0	FLOOD=1.0	AIR=1.0	ENERGY=1.0	PERMAFROST=1.0	WILDFIRE=1.0	DEFORMITY=1.0	SANITATION=1.0	ABUNDANCE=0.1	EXTREME_WIND=1.0	FISHERIES=1.0	BEHAVIOR=1.0	WATERSECURITY=1.0	EROSION=1.0	MICROBES=1.0	POLLUTION=1.0
MICROBES: WEATHER=1.0	OCEAN=1.0	LAND=1.0	WATER=1.0	SNOW=1.0	HEALTH=1.0	SAFETY=1.0	DIEOFF=1.0	FISH=1.0	LAND_ANIMALS=1.0	INFRASTRUCTURE=1.0	EXTREME_TEMP=0.0	SEA_ANIMALS=1.0	TRANSPORTATION=1.0	PLANTS=0.1	FOODSECURITY=1.0	BIRD=1.0	RANGE_CHANGE=0.1	SEASON_TIMING=1.0	EXTREME_PRECIP=1.0	ECONOMICIMPACT=1.0	INVERTEBRATES=1.0	RECREATION=1.0	CULTURALIMPACT=1.0	INSECT=1.0	FLOOD=1.0	AIR=1.0	ENERGY=1.0	PERMAFROST=1.0	WILDFIRE=1.0	DEFORMITY=1.0	SANITATION=1.0	ABUNDANCE=0.1	EXTREME_WIND=1.0	FISHERIES=1.0	BEHAVIOR=1.0	WATERSECURITY=1.0	EROSION=1.0	MICROBES=1.0	POLLUTION=1.0
POLLUTION: WEATHER=1.0	OCEAN=1.0	LAND=1.0	WATER=1.0	SNOW=1.0	HEALTH=1.0	SAFETY=1.0	DIEOFF=1.0	FISH=1.0	LAND_ANIMALS=1.0	INFRASTRUCTURE=1.0	EXTREME_TEMP=0.0	SEA_ANIMALS=1.0	TRANSPORTATION=1.0	PLANTS=0.1	FOODSECURITY=1.0	BIRD=1.0	RANGE_CHANGE=0.1	SEASON_TIMING=1.0	EXTREME_PRECIP=1.0	ECONOMICIMPACT=1.0	INVERTEBRATES=1.0	RECREATION=1.0	CULTURALIMPACT=1.0	INSECT=1.0	FLOOD=1.0	AIR=1.0	ENERGY=1.0	PERMAFROST=1.0	WILDFIRE=1.0	DEFORMITY=1.0	SANITATION=1.0	ABUNDANCE=0.1	EXTREME_WIND=1.0	FISHERIES=1.0	BEHAVIOR=1.0	WATERSECURITY=1.0	EROSION=1.0	MICROBES=1.0	POLLUTION=1.0